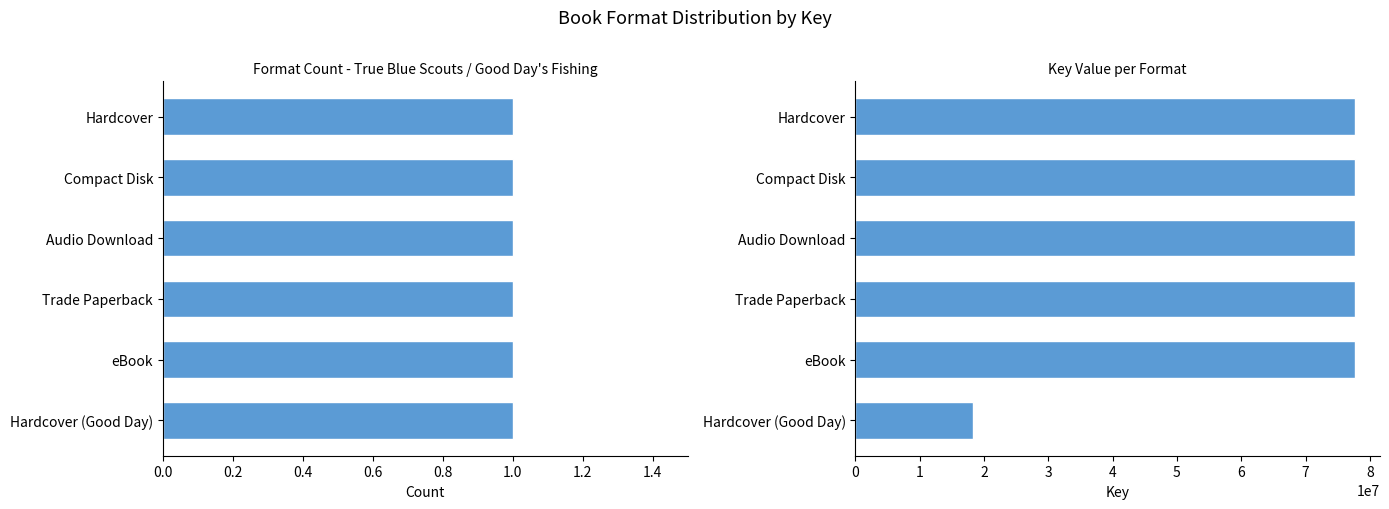

Which series has the largest range (max minus min)?

Key